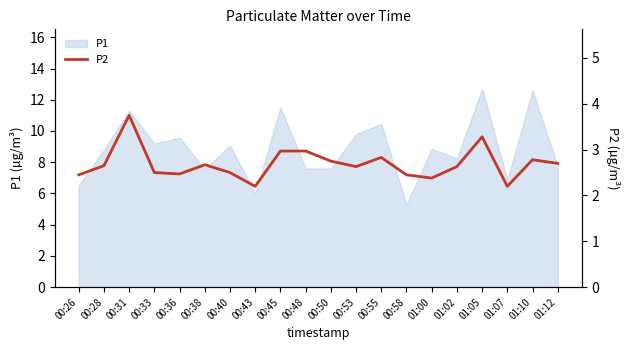

Is it true that the value at 00:33 is 0.8?

False